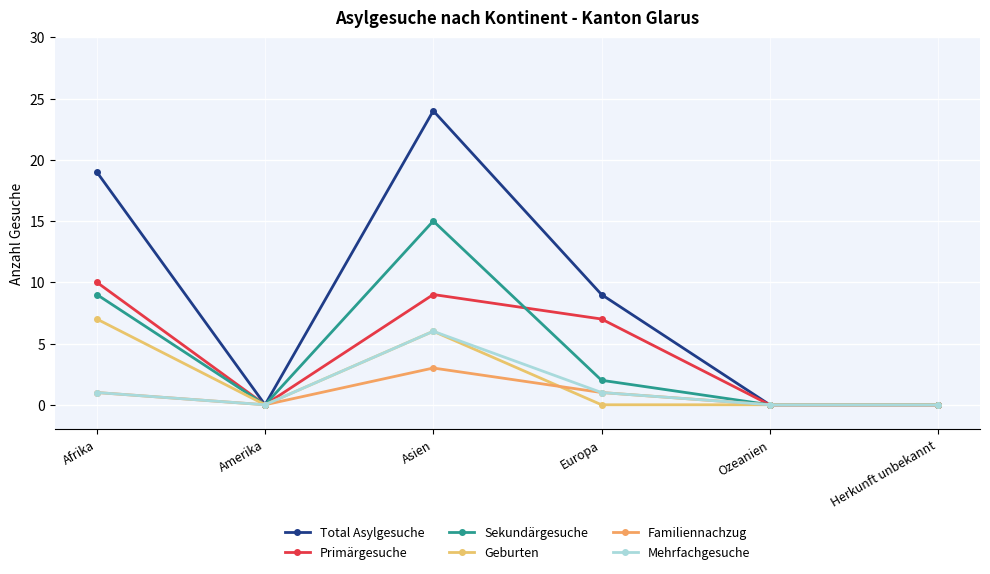

Which label corresponds to the largest value in the chart?

Asien